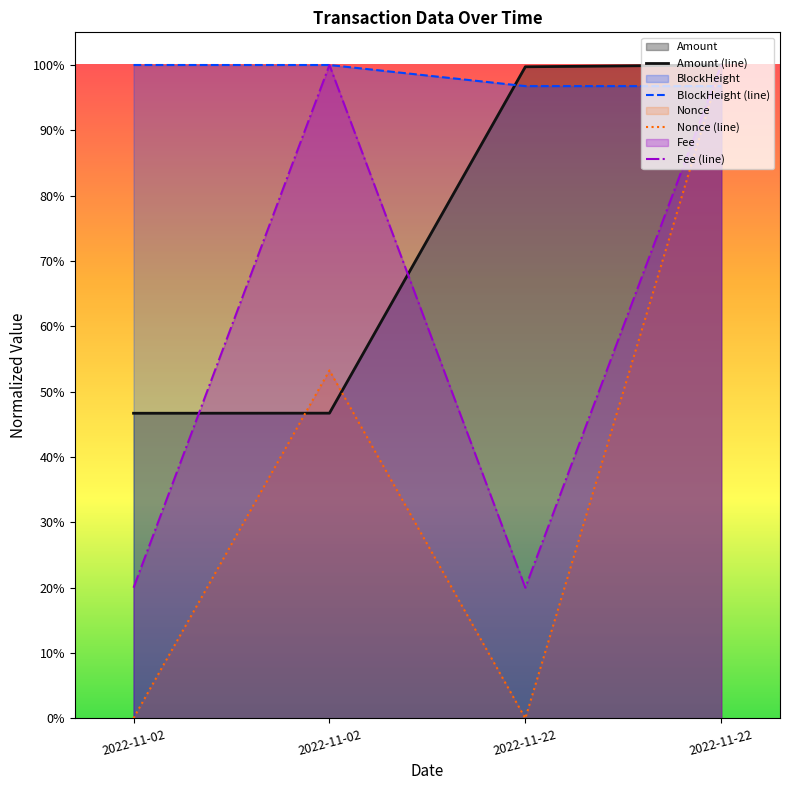

What is the sum of all Fee values?

240.0